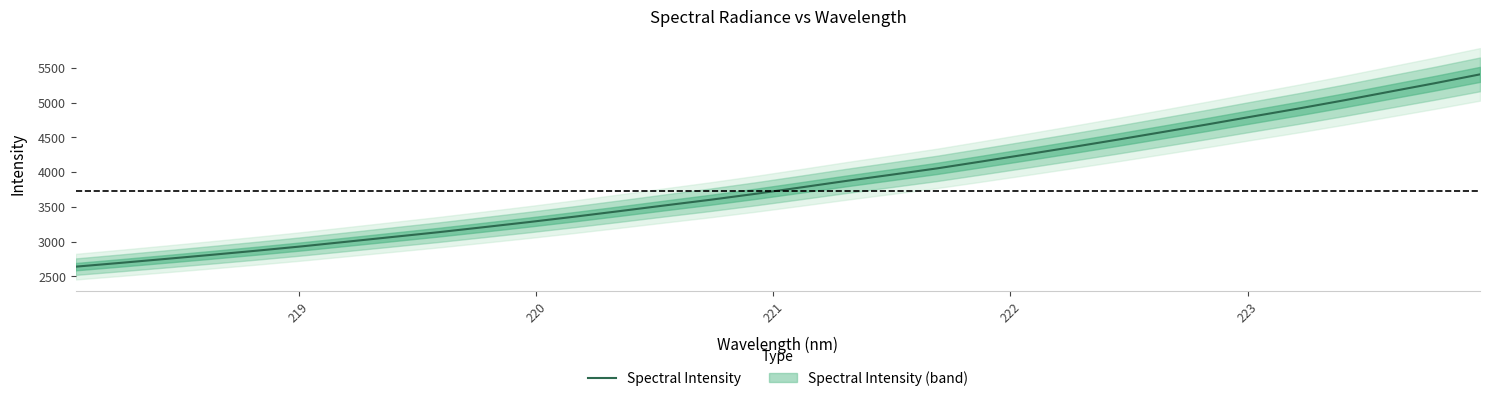

What is the lowest value of the Spectral Intensity series?

2638.1